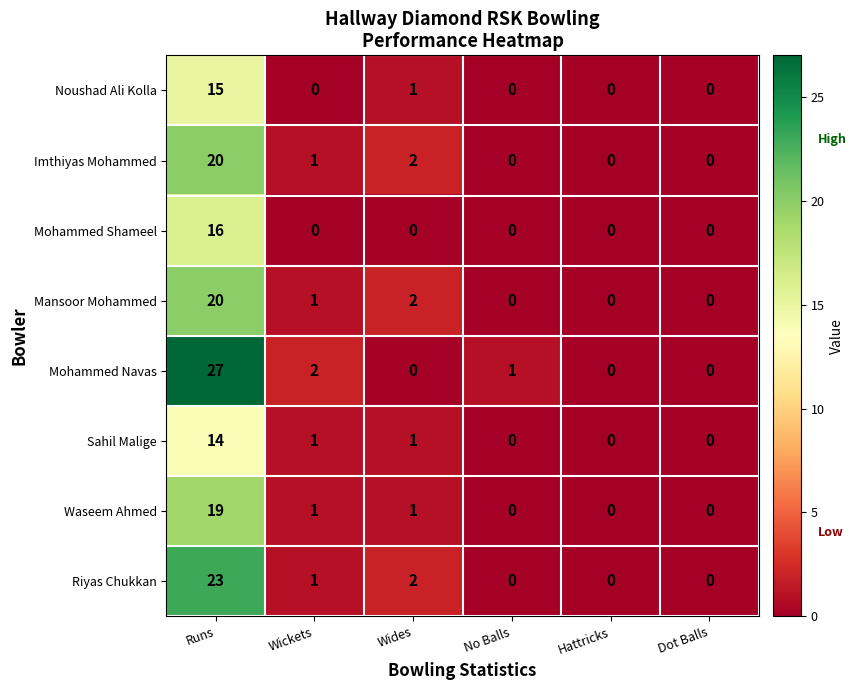

Which series has the largest total across all categories?

Mohammed Navas